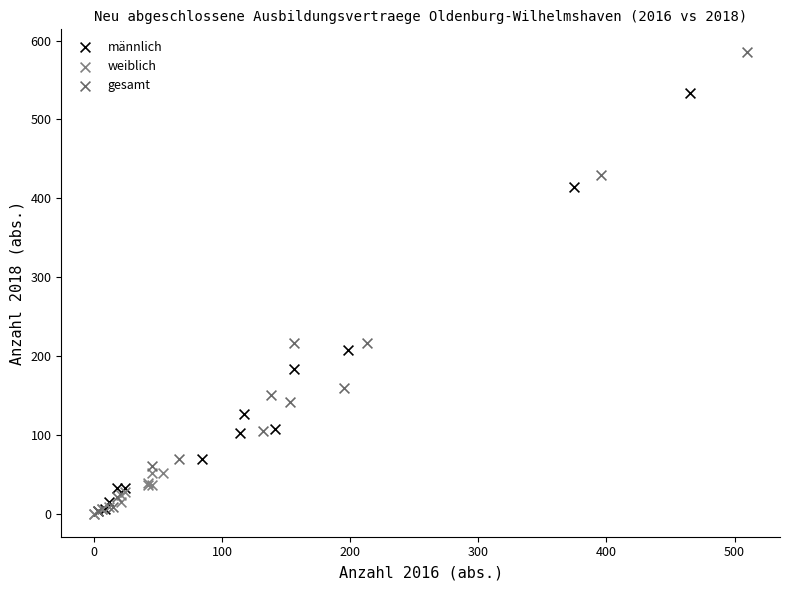

Which series has the largest Y range (max minus min)?

gesamt